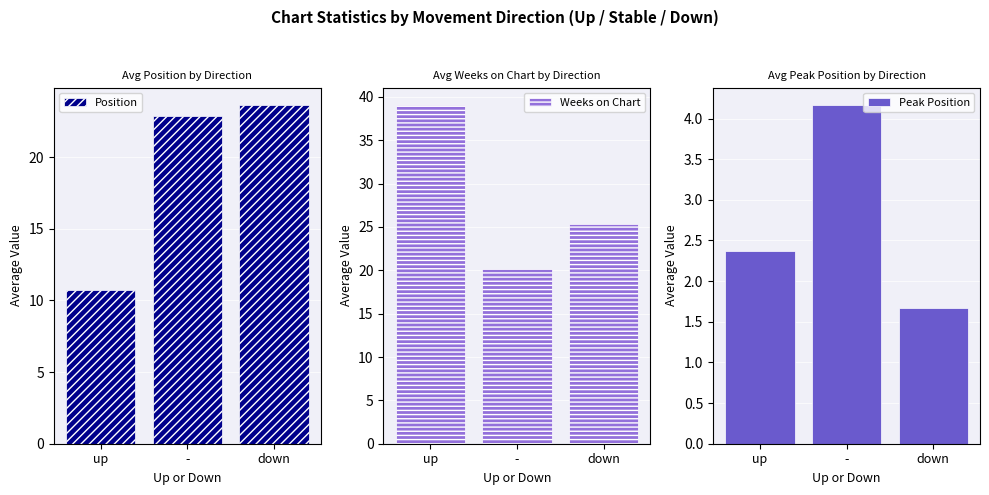

What position from the left is -?

2